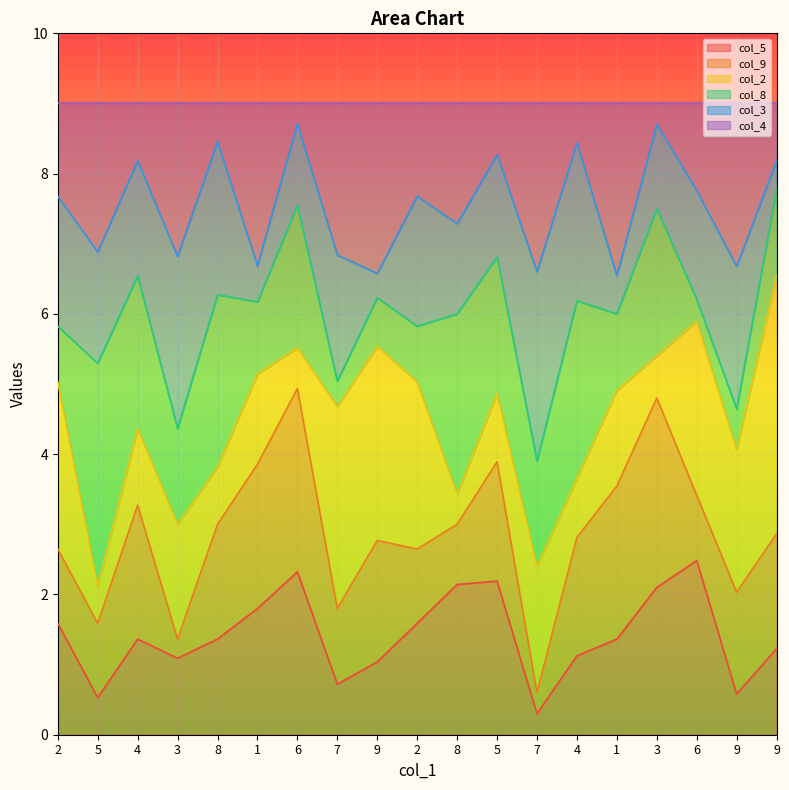

True or false: col_4 has more than 0 points higher than both neighbors.

True